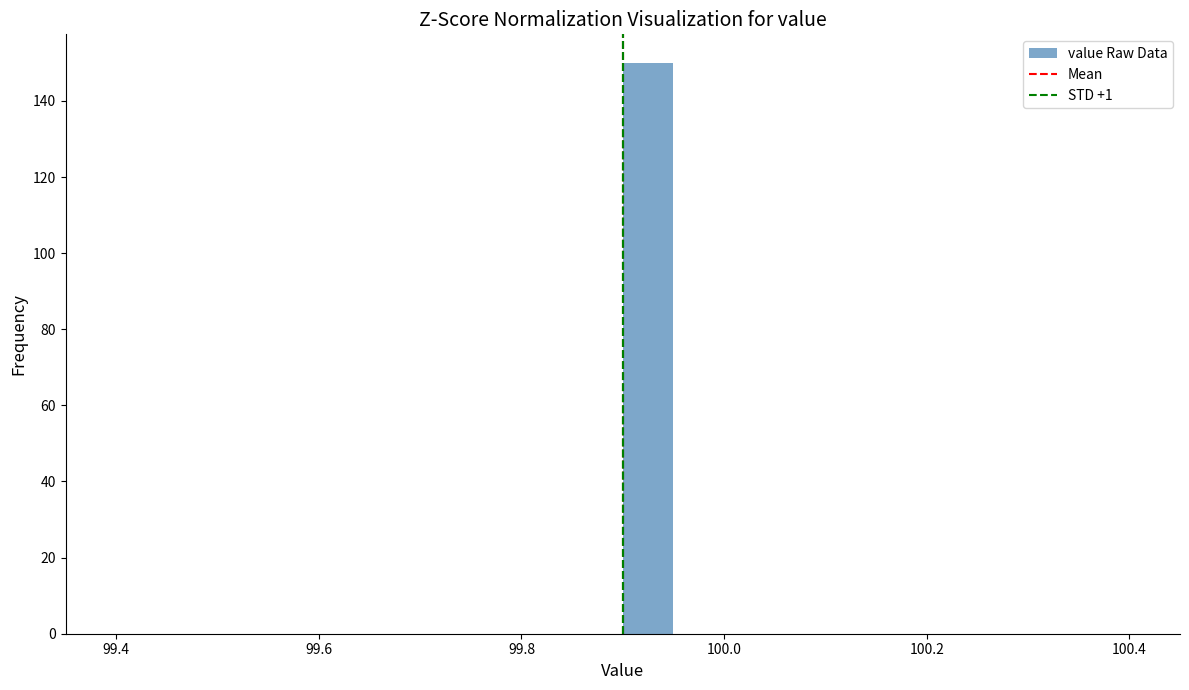

Read against the x-axis, roughly where is the centre of the tallest bar?

99.92